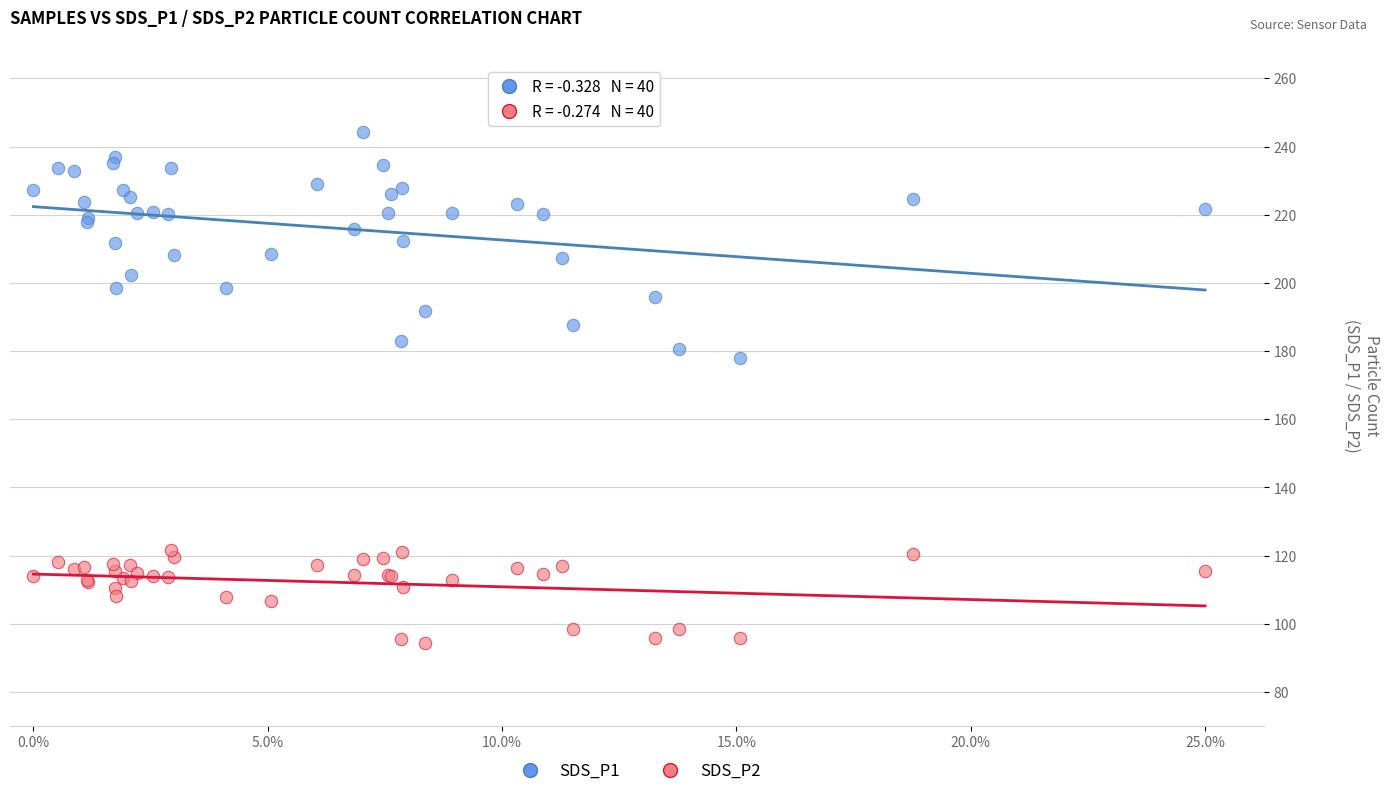

What are all the series names shown in the legend?

SDS_P1, SDS_P2